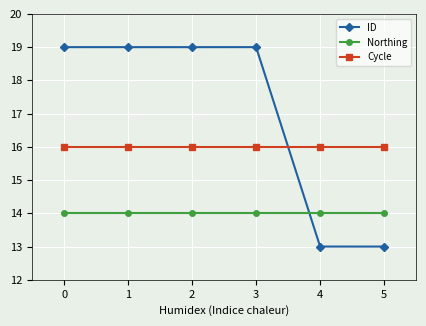

What is the minimum value shown in the chart?

13.0